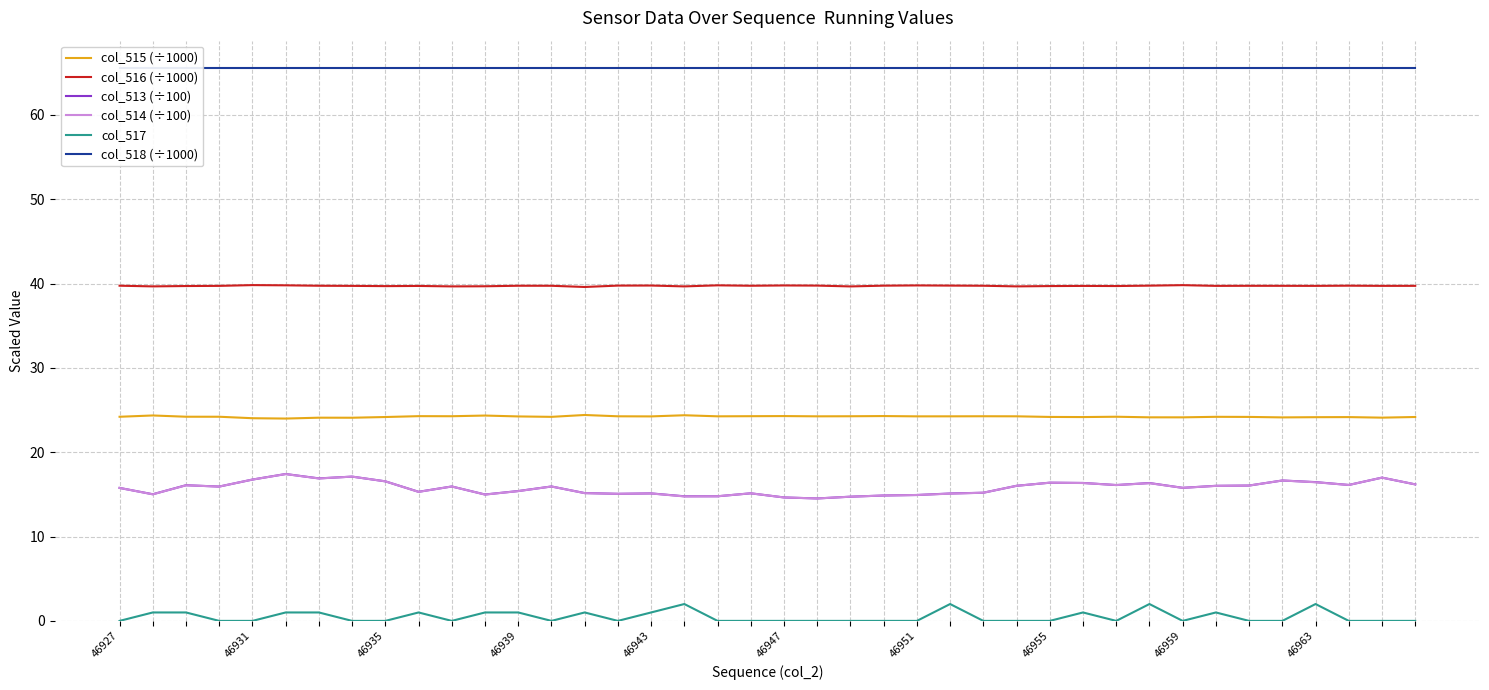

Reading left to right, what are all the values shown in this chart?

col_515 (÷1000): 24.2	24.4	24.2	24.2	24.0	24.0	24.1	24.1	24.2	24.3	24.3	24.4	24.2	24.2	24.4	24.3	24.3	24.4	24.3	24.3	24.3	24.3	24.3	24.3	24.3	24.3	24.3	24.3	24.2	24.2	24.2	24.1	24.1	24.2	24.2	24.1	24.2	24.2	24.1	24.2
col_516 (÷1000): 39.8	39.7	39.7	39.7	39.8	39.8	39.7	39.7	39.7	39.7	39.7	39.7	39.7	39.7	39.6	39.8	39.8	39.7	39.8	39.7	39.8	39.8	39.7	39.8	39.8	39.8	39.7	39.7	39.7	39.7	39.7	39.8	39.8	39.7	39.7	39.7	39.7	39.8	39.7	39.7
col_513 (÷100): 15.8	15.0	16.1	15.9	16.8	17.4	16.9	17.1	16.6	15.3	15.9	15.0	15.4	15.9	15.2	15.1	15.1	14.8	14.8	15.1	14.6	14.5	14.7	14.9	14.9	15.1	15.2	16.0	16.4	16.4	16.1	16.4	15.8	16.0	16.1	16.6	16.5	16.1	17.0	16.2
col_514 (÷100): 15.8	15.0	16.1	15.9	16.8	17.4	16.9	17.1	16.6	15.3	15.9	15.0	15.4	15.9	15.2	15.1	15.1	14.8	14.8	15.1	14.6	14.5	14.7	14.9	14.9	15.1	15.2	16.0	16.4	16.4	16.1	16.3	15.8	16.0	16.1	16.6	16.4	16.1	17.0	16.2
col_517: 0.0	1.0	1.0	0.0	0.0	1.0	1.0	0.0	0.0	1.0	0.0	1.0	1.0	0.0	1.0	0.0	1.0	2.0	0.0	0.0	0.0	0.0	0.0	0.0	0.0	2.0	0.0	0.0	0.0	1.0	0.0	2.0	0.0	1.0	0.0	0.0	2.0	0.0	0.0	0.0
col_518 (÷1000): 65.5	65.5	65.5	65.5	65.5	65.5	65.5	65.5	65.5	65.5	65.5	65.5	65.5	65.5	65.5	65.5	65.5	65.5	65.5	65.5	65.5	65.5	65.5	65.5	65.5	65.5	65.5	65.5	65.5	65.5	65.5	65.5	65.5	65.5	65.5	65.5	65.5	65.5	65.5	65.5